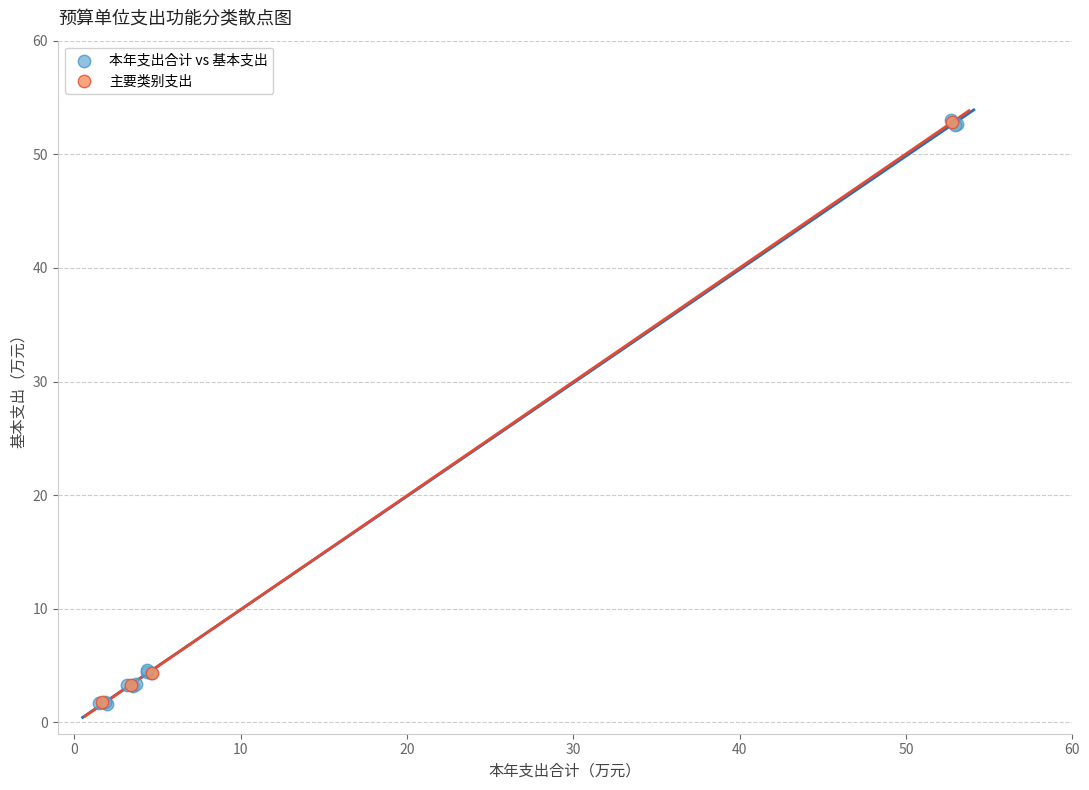

Which series has the largest Y range (max minus min)?

本年支出合计 vs 基本支出